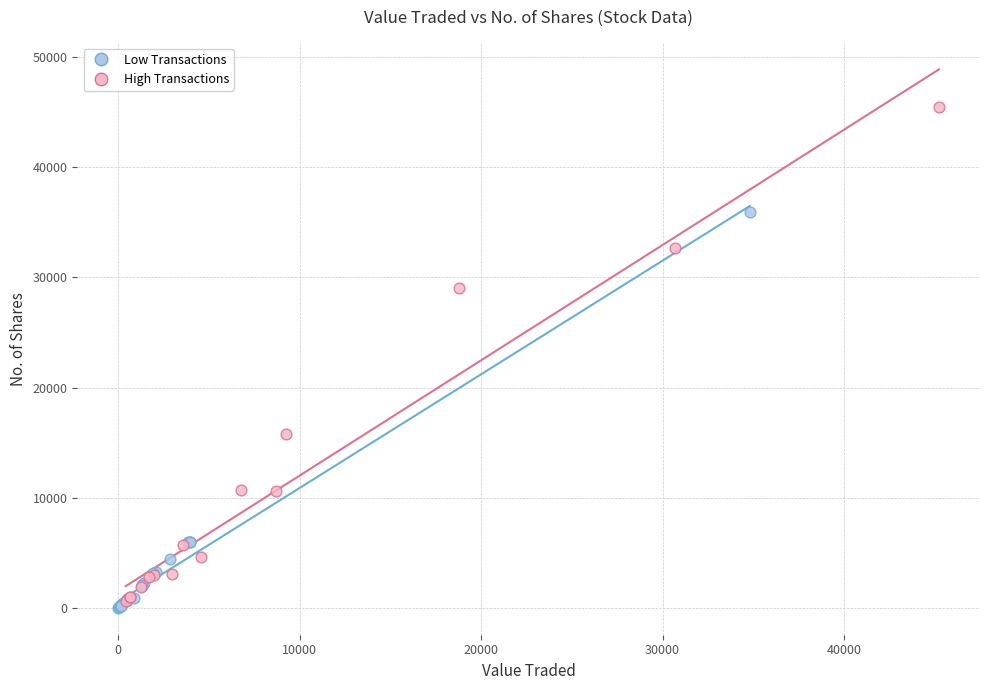

Which series contains the highest Y value?

High Transactions